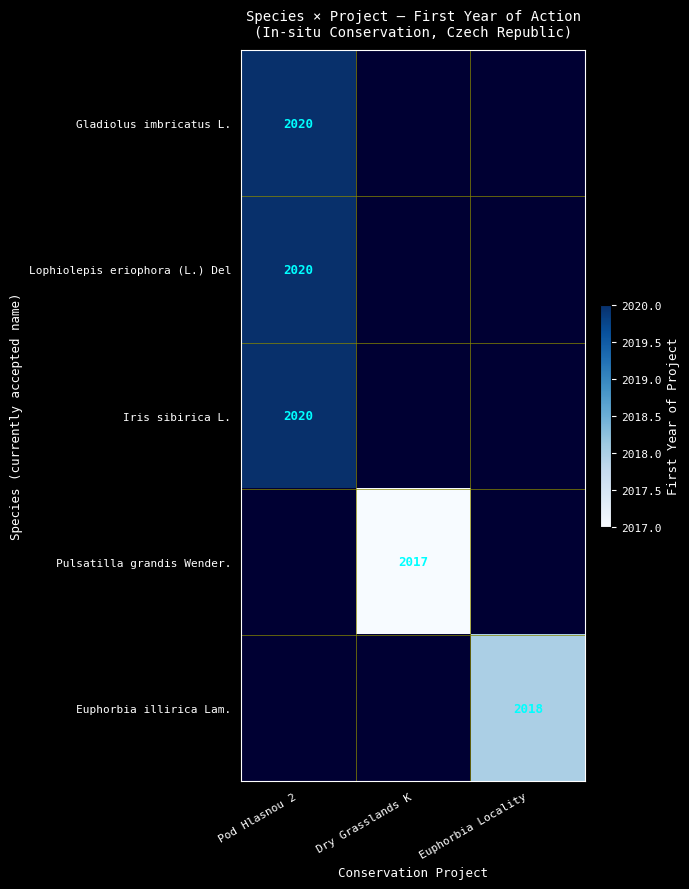

True or false: Gladiolus imbricatus L. has a value of 2876 at Pod Hlasnou 2.

False